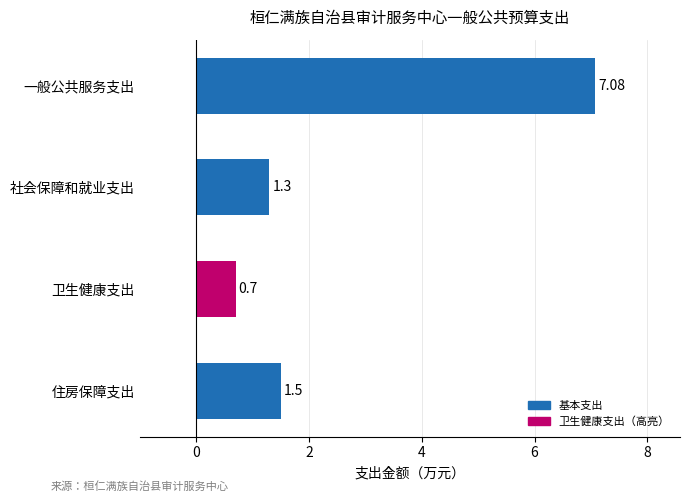

Which category has the lowest value across all series?

卫生健康支出